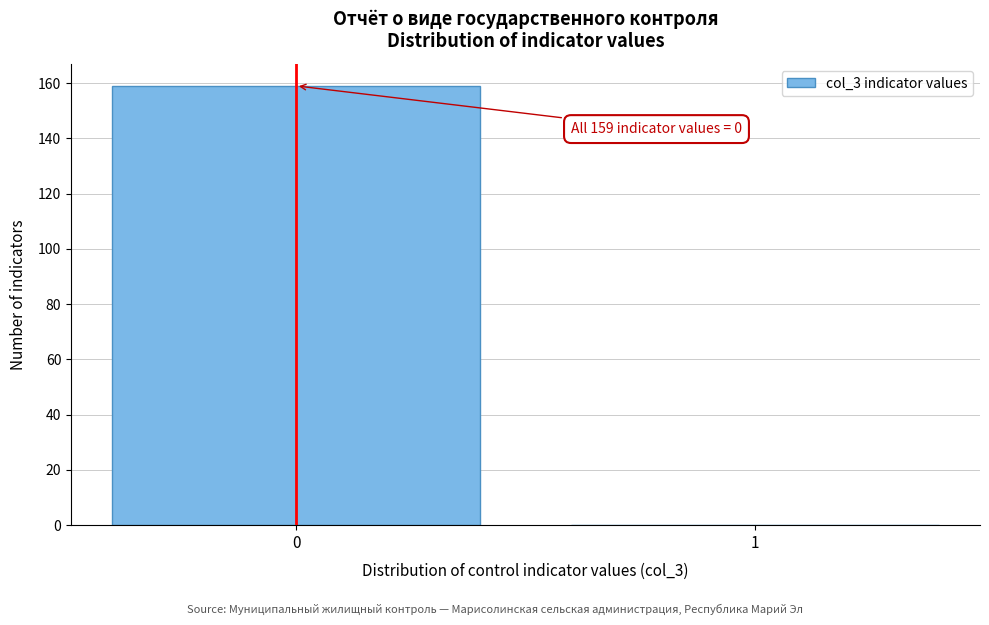

Reading left to right, what are all the values shown in this chart?

0=159	1=0